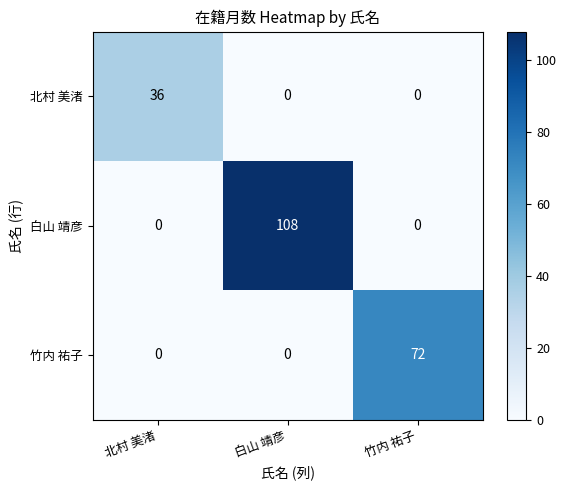

Reading left to right, transcribe all the data shown in this chart.

北村 美渚: 36	0	0
白山 靖彦: 0	108	0
竹内 祐子: 0	0	72